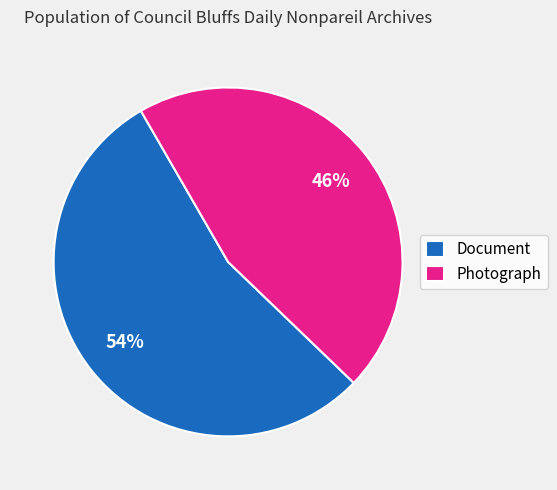

Which has a higher value, Document or Photograph?

Document